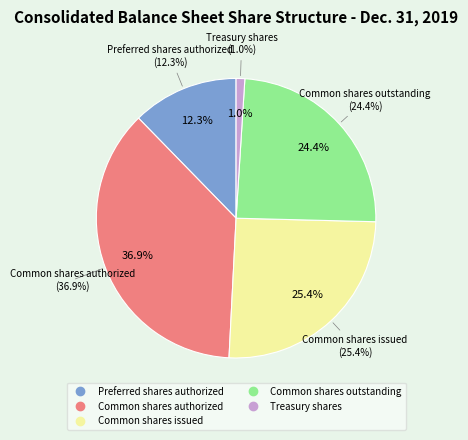

To the nearest percent, what percentage of the pie is Treasury shares?

1%